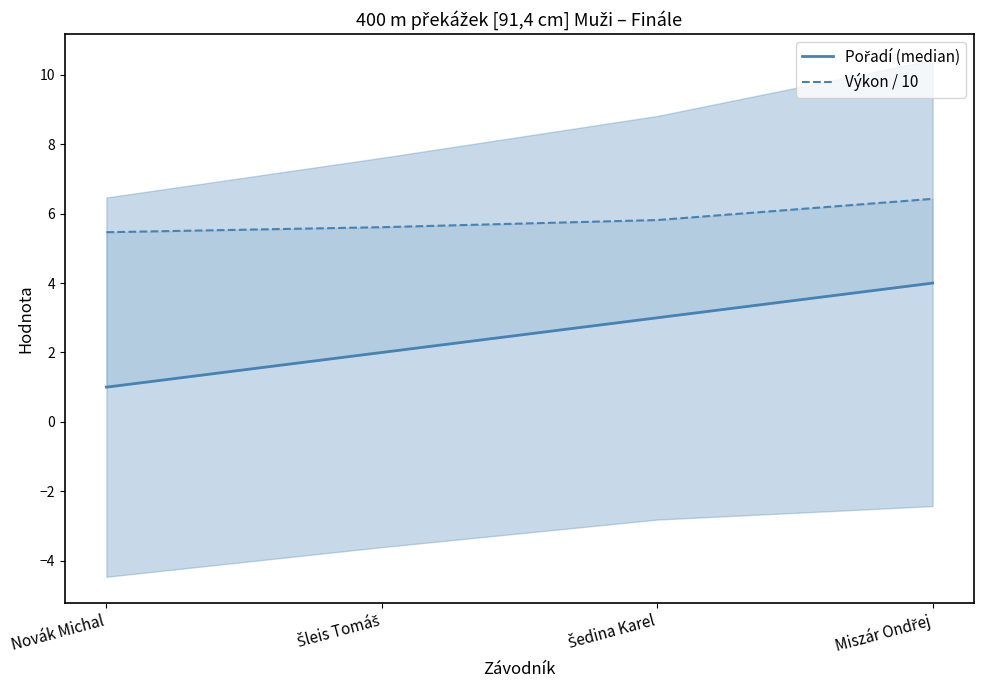

What is the value of the Pořadí (median) point at the 4th from the left?

4.0